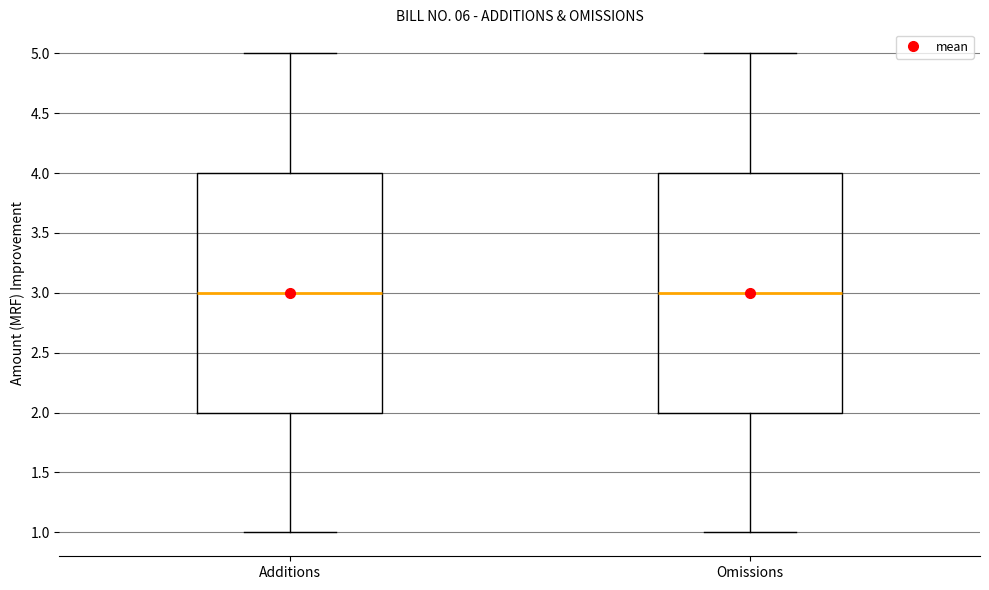

Reading left to right, transcribe this box plot: for each box, give where its median line is, the range the box spans, and where its two whiskers end, as read against the y-axis. The values are not printed on the chart, so give them approximately, as read against the axis.

Additions: median 3, box 2 to 4, whiskers 1 to 5
Omissions: median 3, box 2 to 4, whiskers 1 to 5